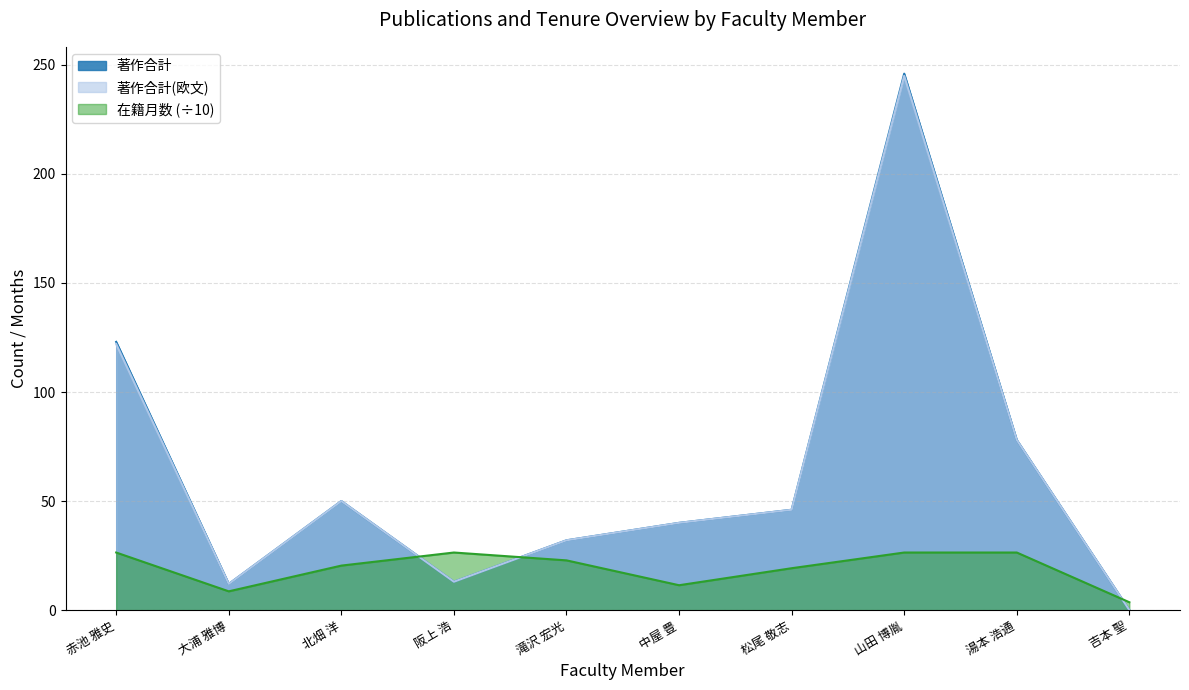

What is the label of the 4th point from the left?

阪上 浩